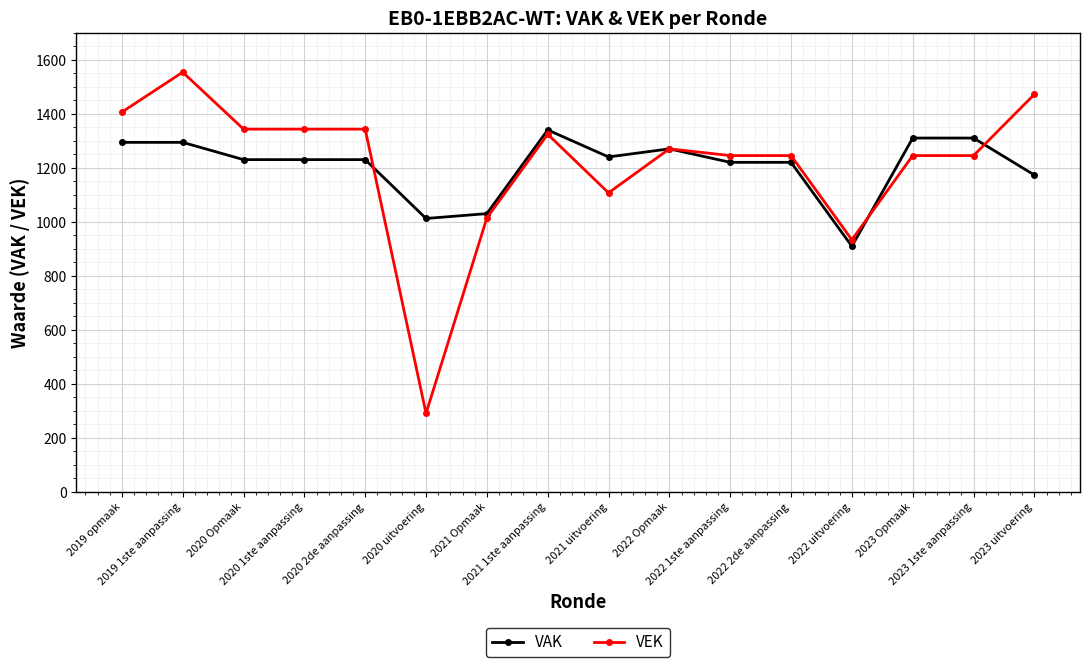

At which category is the sum across all series the highest?

2019 1ste aanpassing